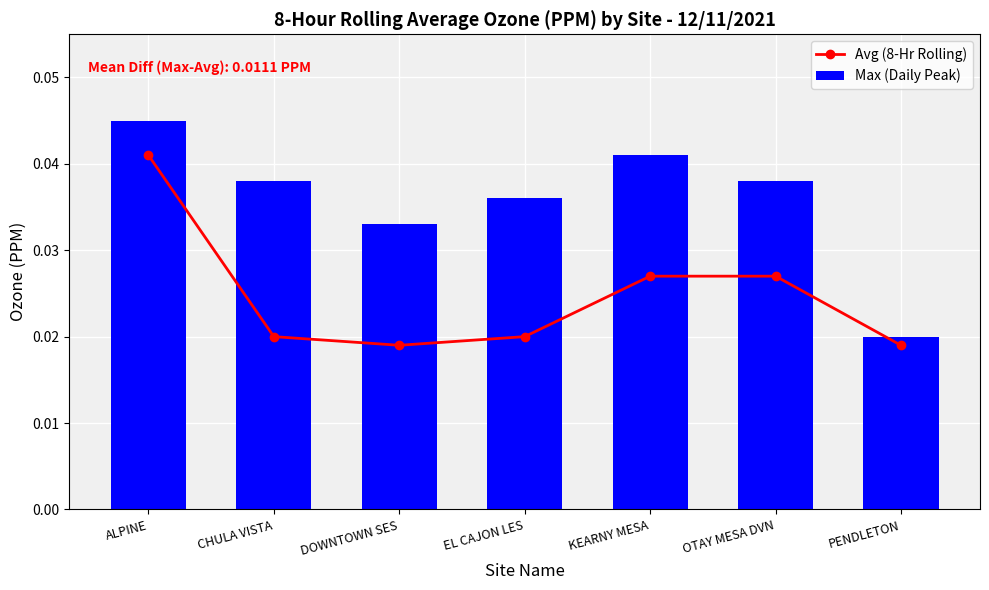

At KEARNY MESA, list the series in order from largest to smallest.

Max (Daily Peak), Avg (8-Hr Rolling)